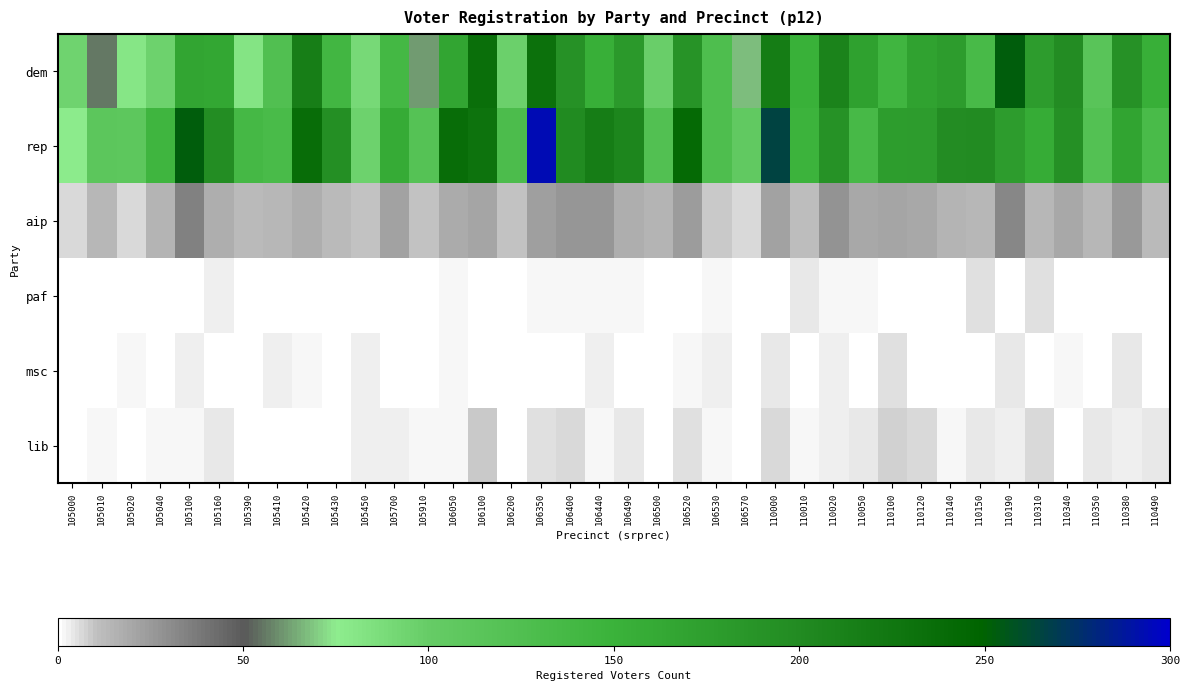

At which category is the sum across all series the highest?

106350